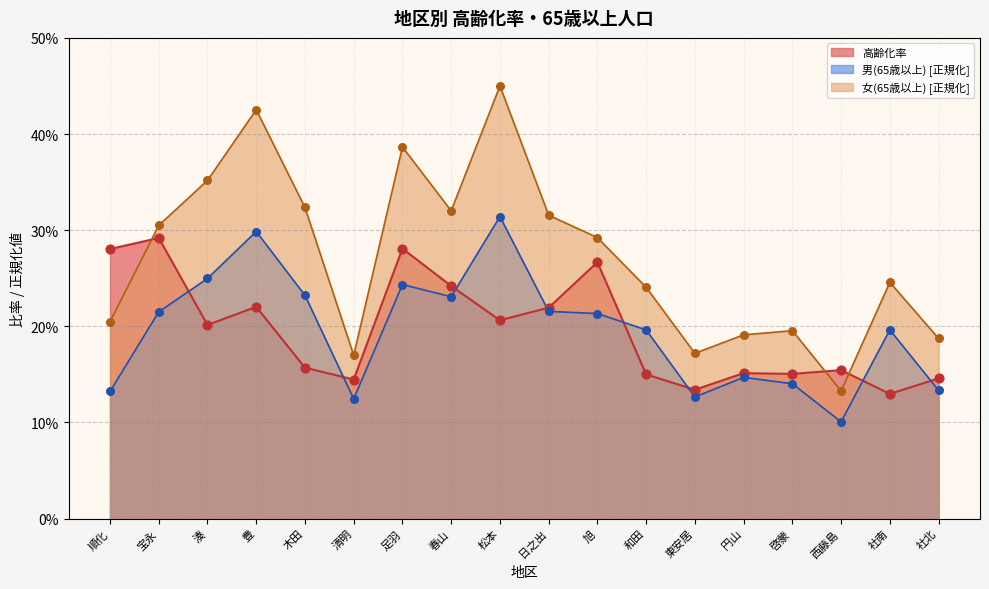

What is the total value across all series at 円山?

0.5